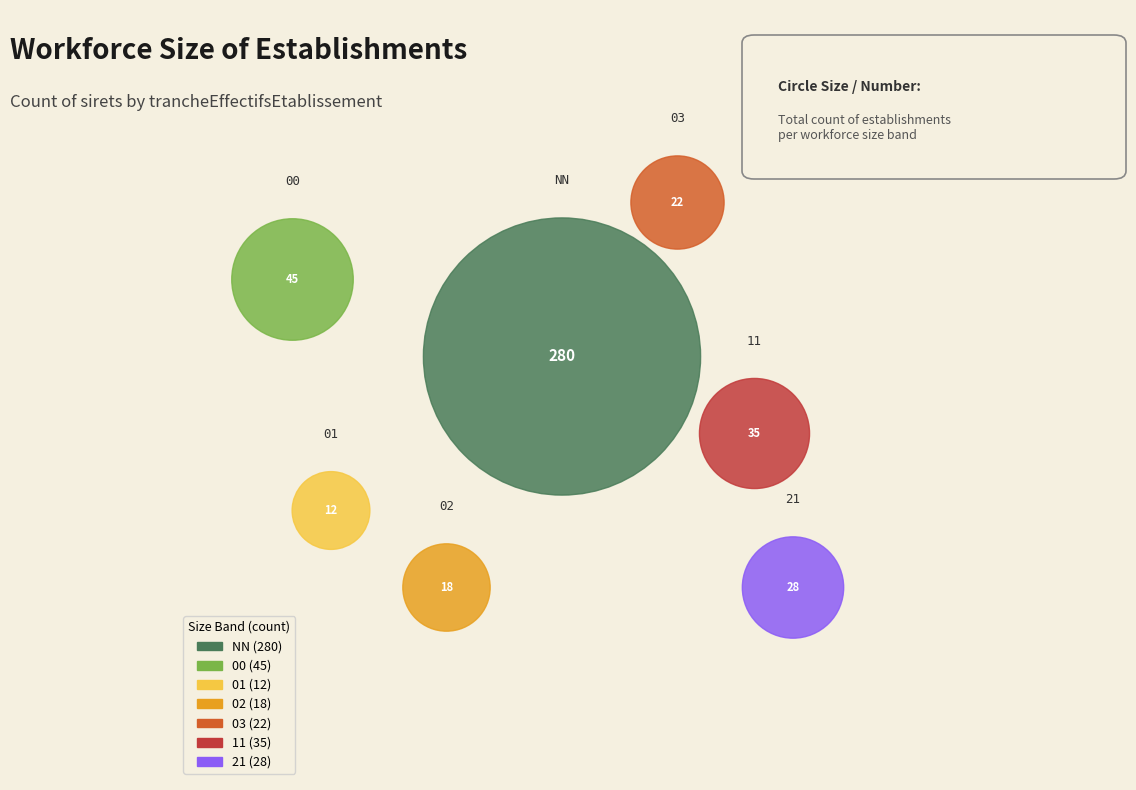

Rank the categories by value from highest to lowest.

NN, 00, 11, 21, 03, 02, 01